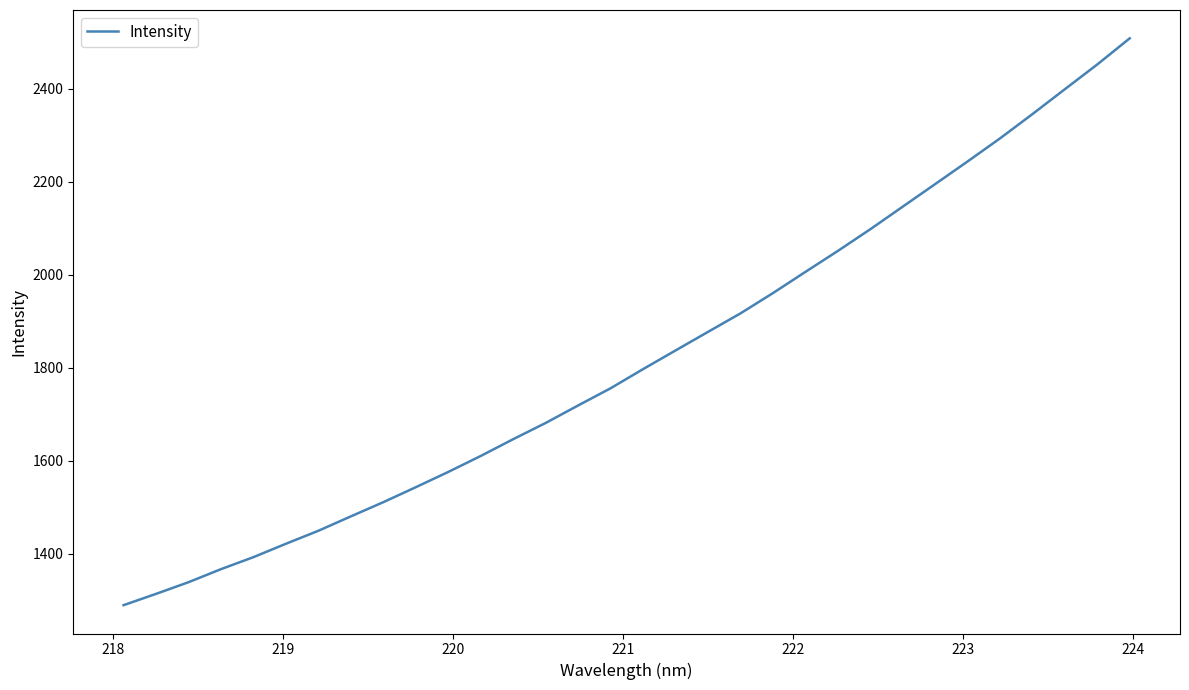

What is the greatest value displayed?

2508.6